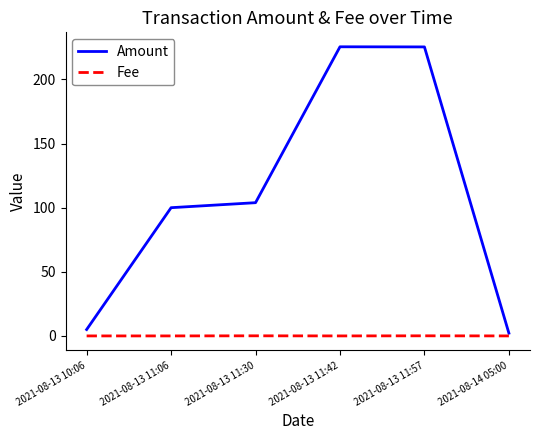

What position from the left is 2021-08-13 10:06?

1